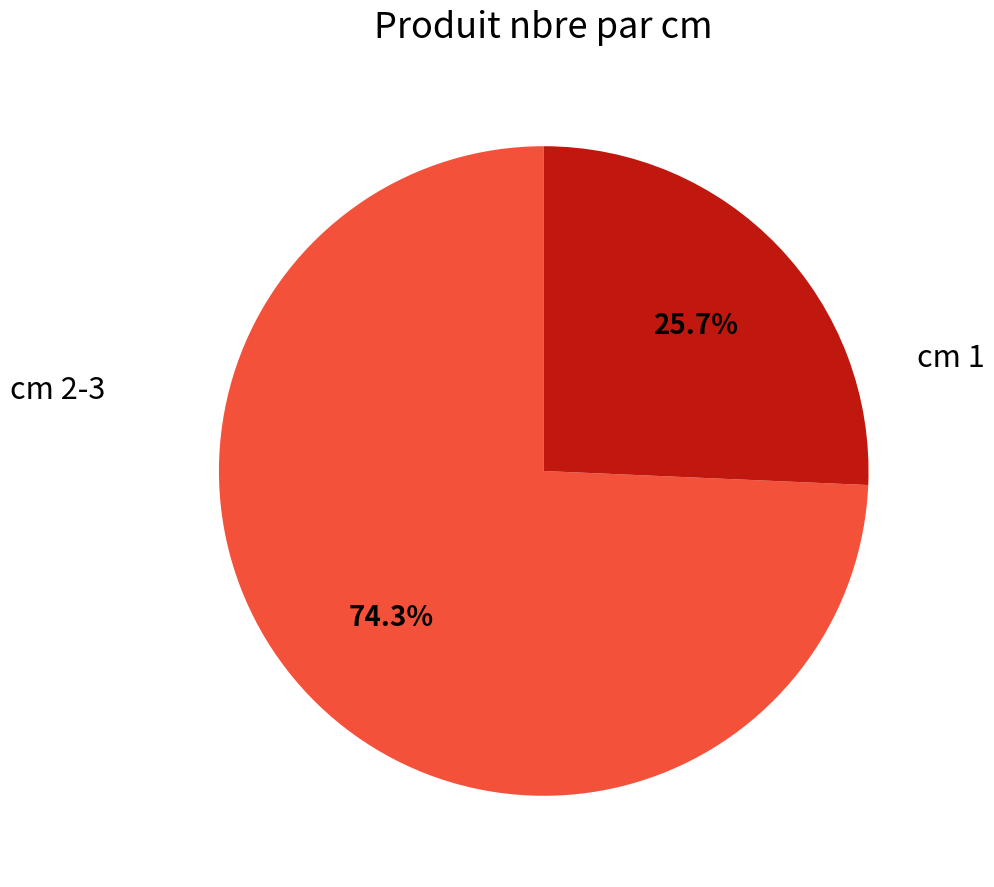

Is there any slice that represents more than half of the pie?

Yes